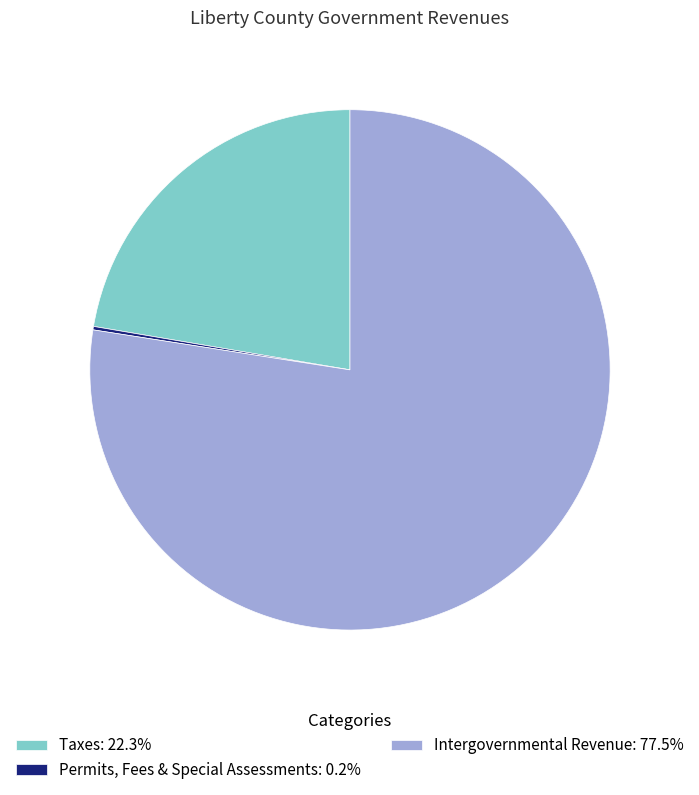

Does any single category account for the majority?

Yes